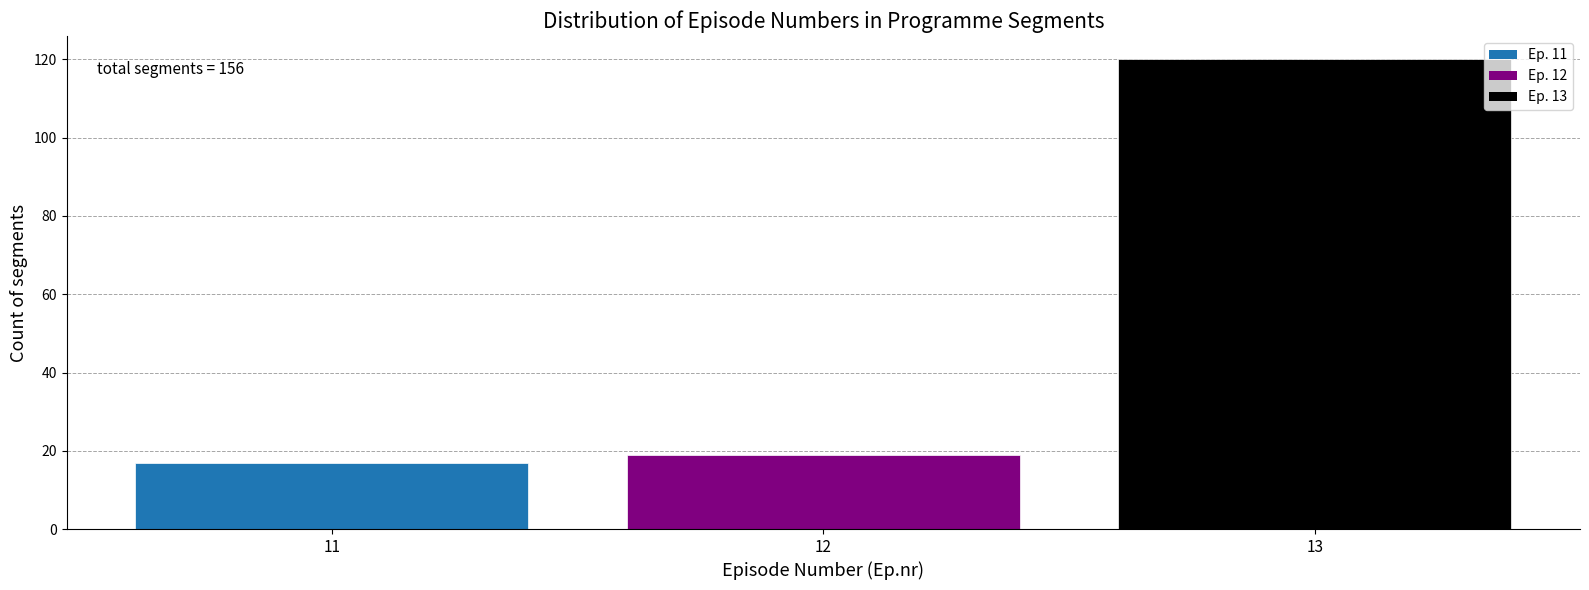

Reading left to right, list all the values displayed in this chart.

11=17	12=19	13=120